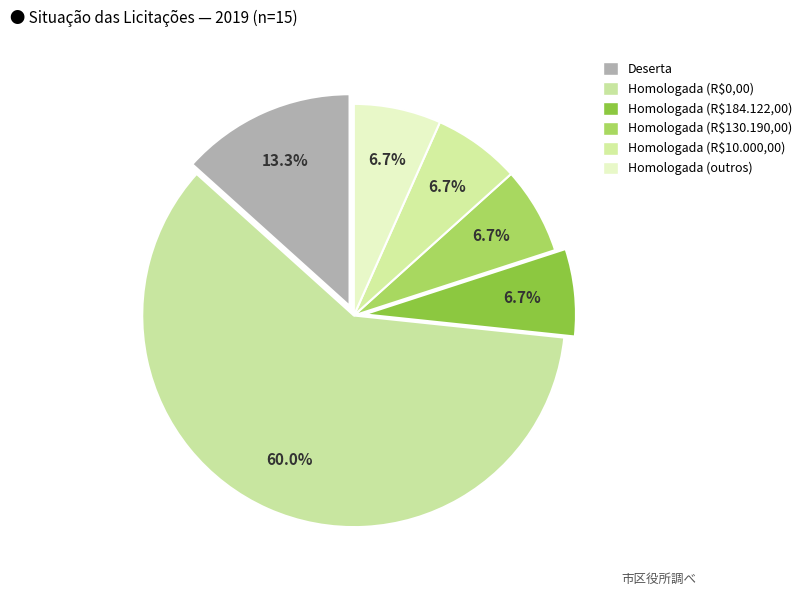

Which category has the biggest portion of the pie?

Homologada (R$0,00)